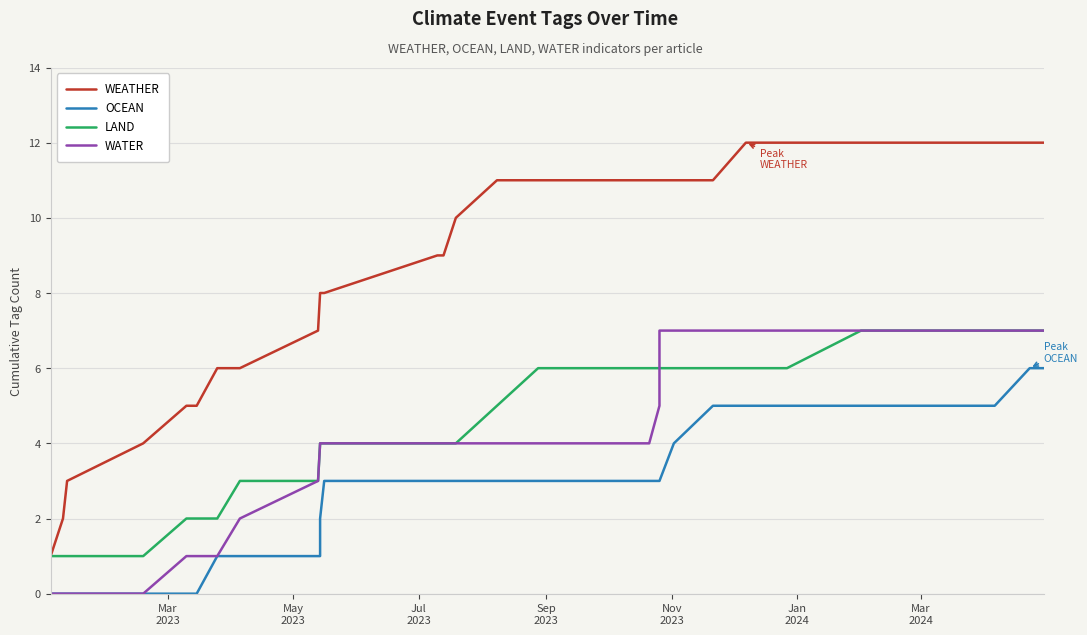

How many lines are shown in the chart?

4